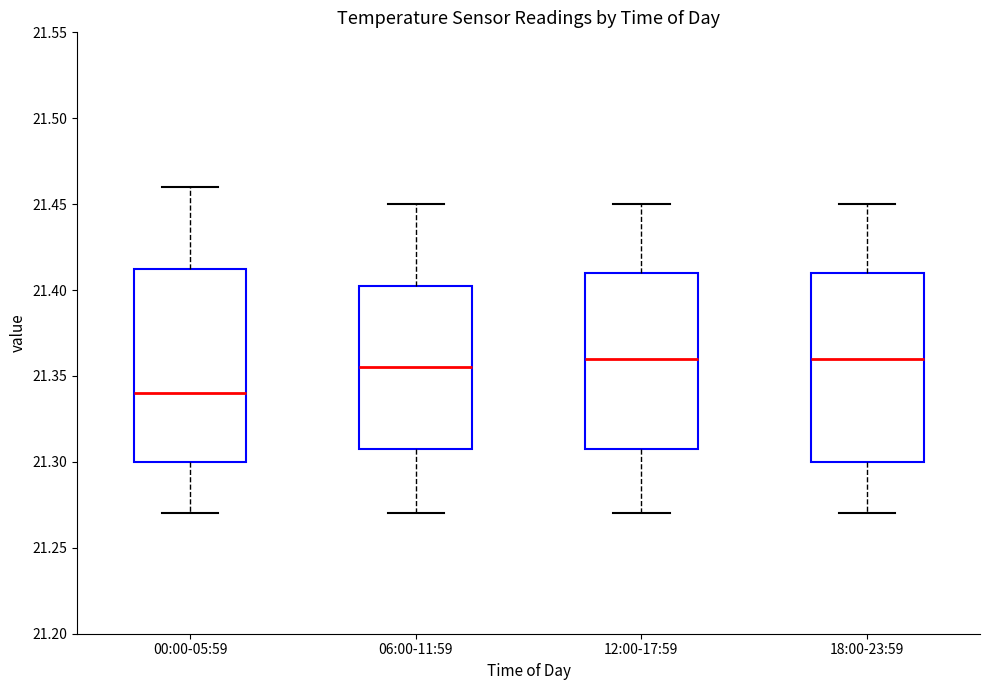

Which box has the lowest median line?

00:00-05:59